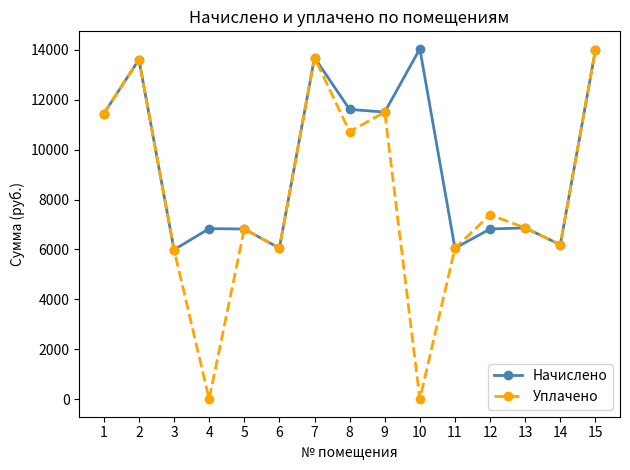

The value of Уплачено at 6 is 6051.8. True or false?

True